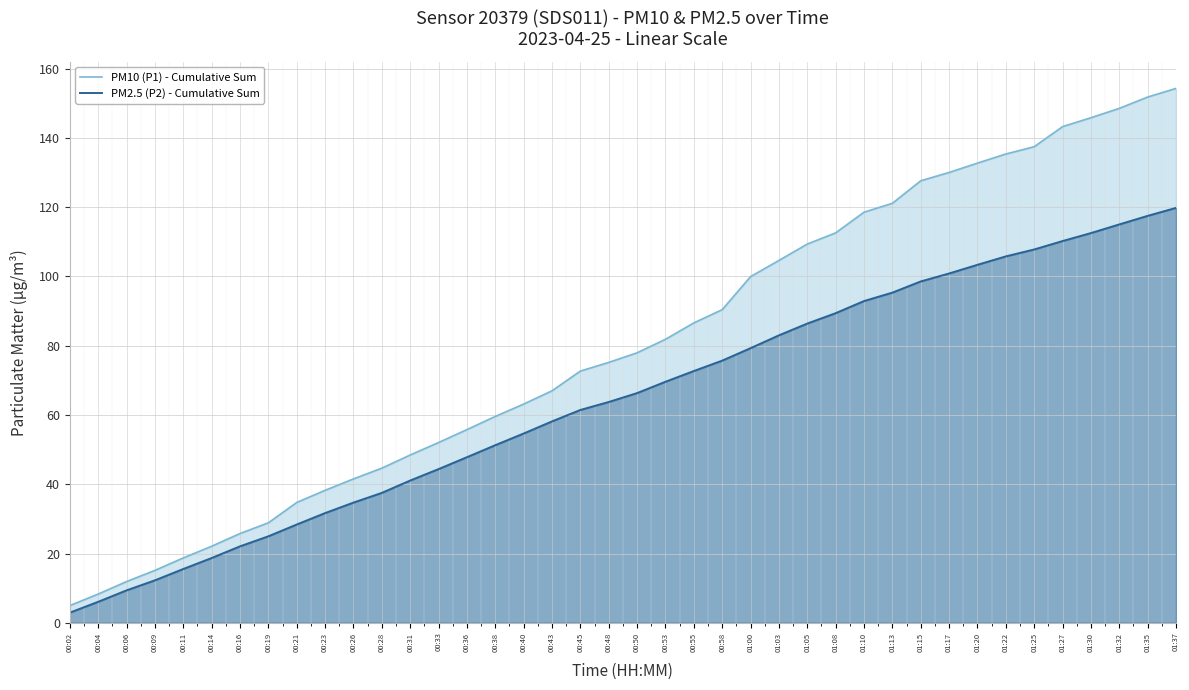

How many lines are shown in the chart?

2